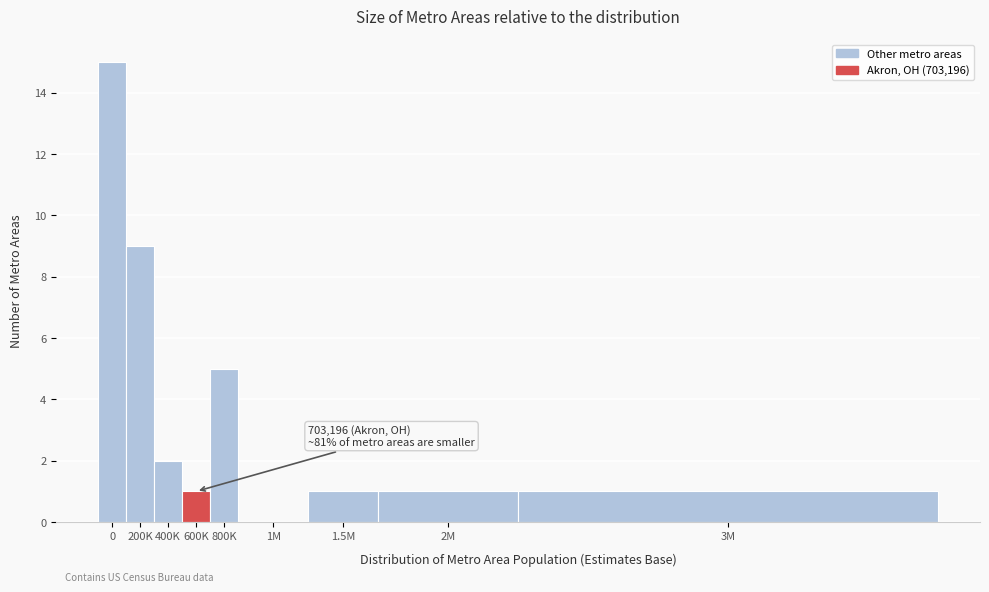

Reading left to right, extract all data points from this chart.

0=15	200K=9	400K=2	600K=1	800K=5	1M=0	1.5M=1	2M=1	3M=1